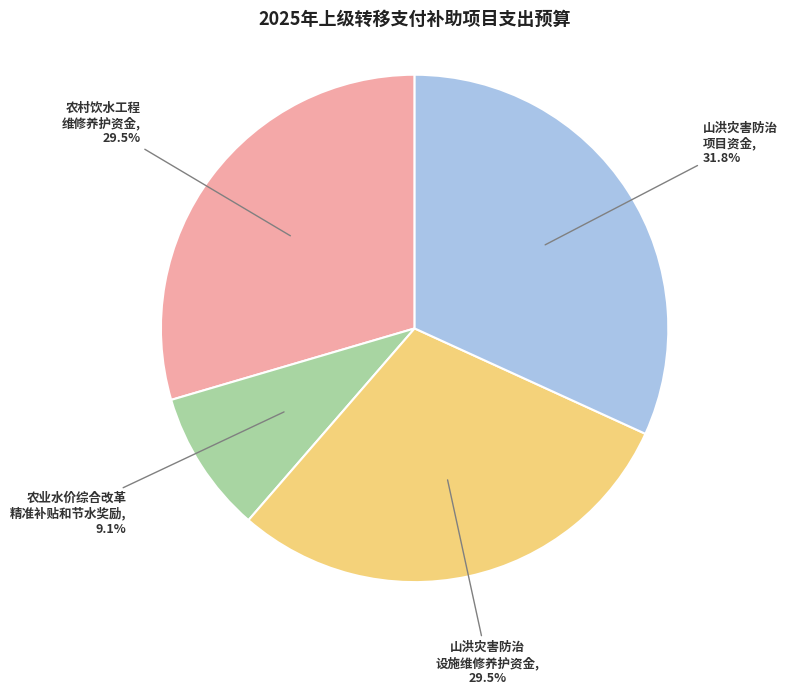

Which slice is the smallest?

农业水价综合改革 精准补贴和节水奖励